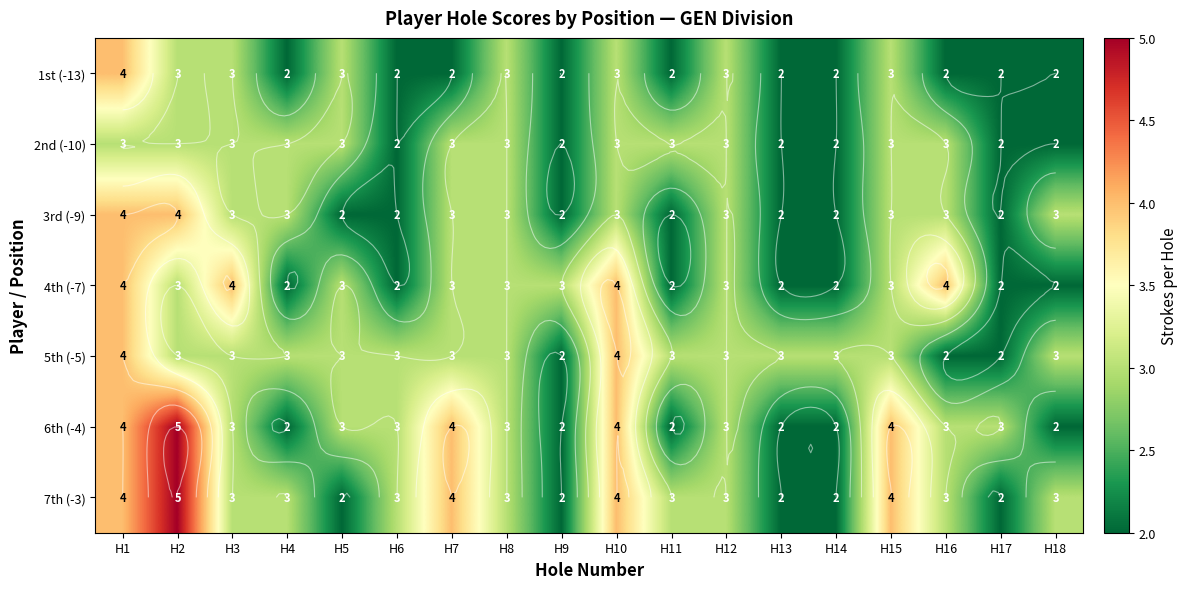

What value does the 3rd (-9) series have at H5?

2